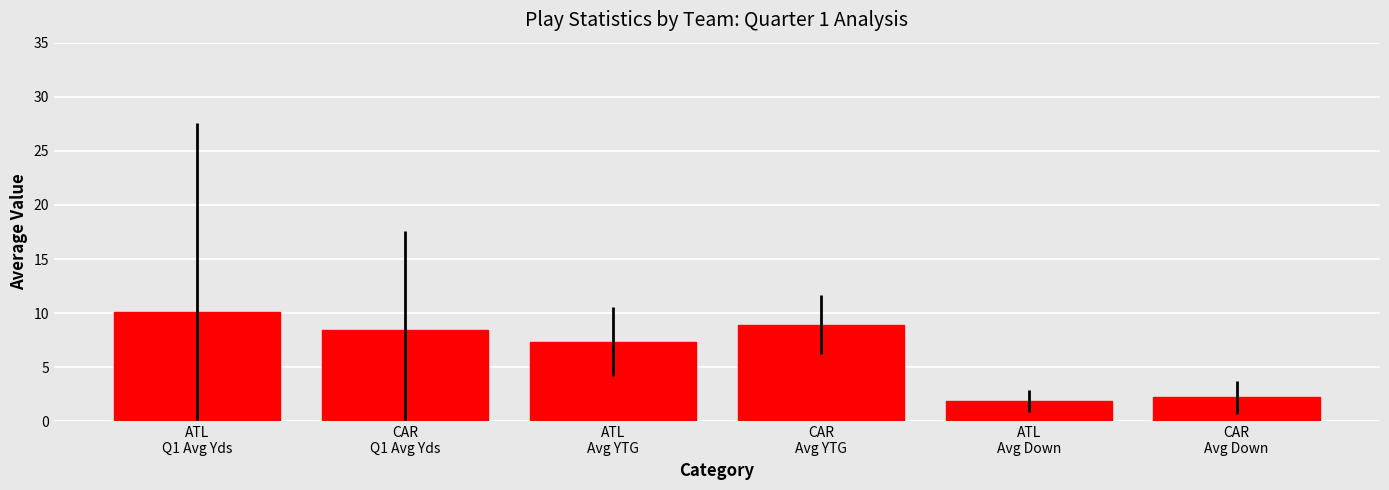

List the labels in order of value, largest first.

ATL
Q1 Avg Yds, CAR
Avg YTG, CAR
Q1 Avg Yds, ATL
Avg YTG, CAR
Avg Down, ATL
Avg Down